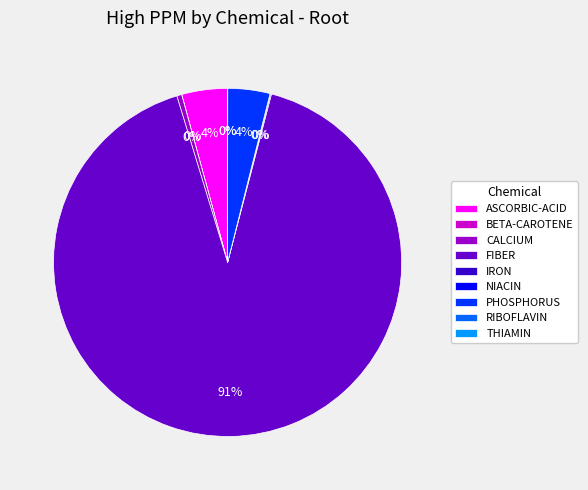

What is the majority slice?

FIBER